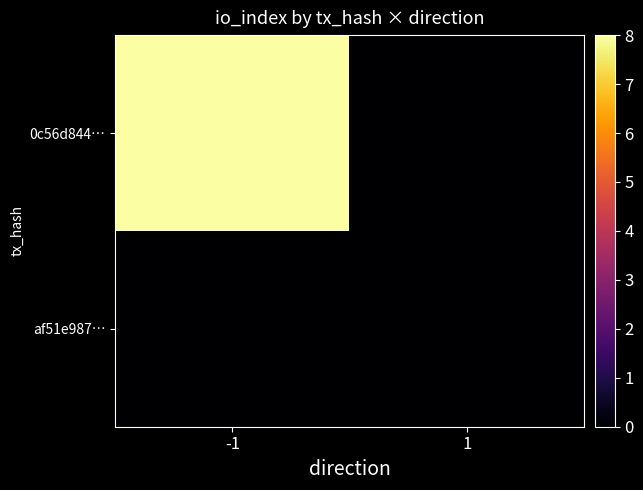

Which series has the widest spread of values?

0c56d844…